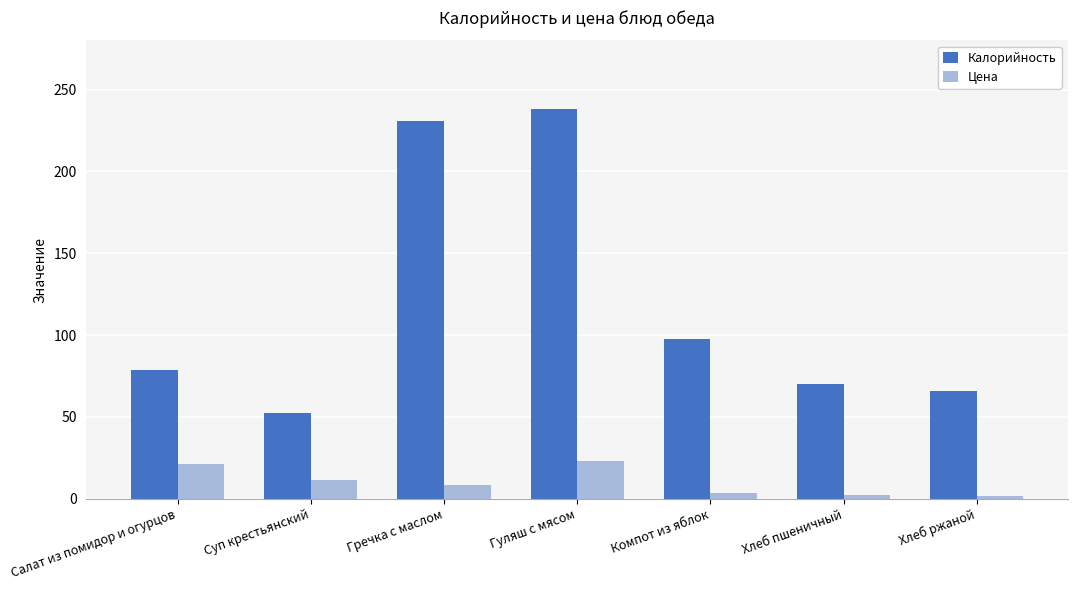

Where is Калорийность nearest to the value 145?

Компот из яблок